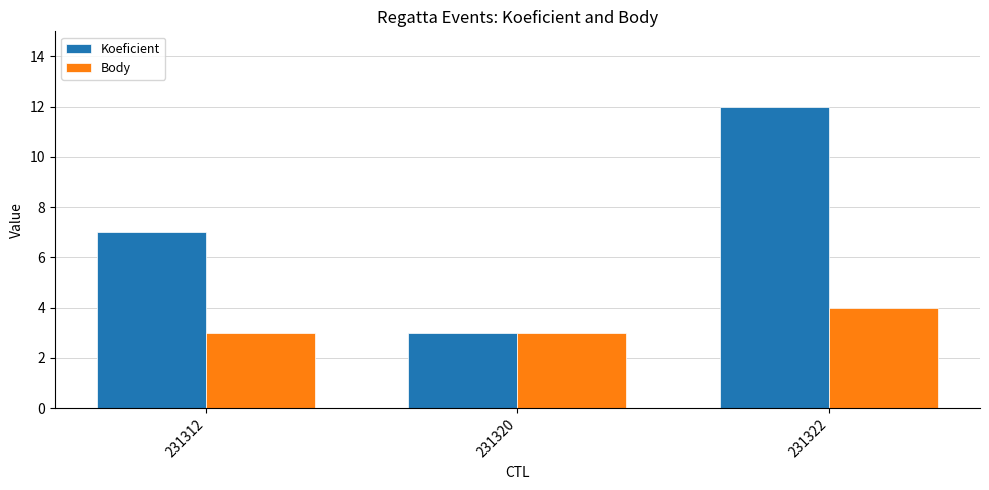

What is the spread (max minus min) of values at 231312?

4